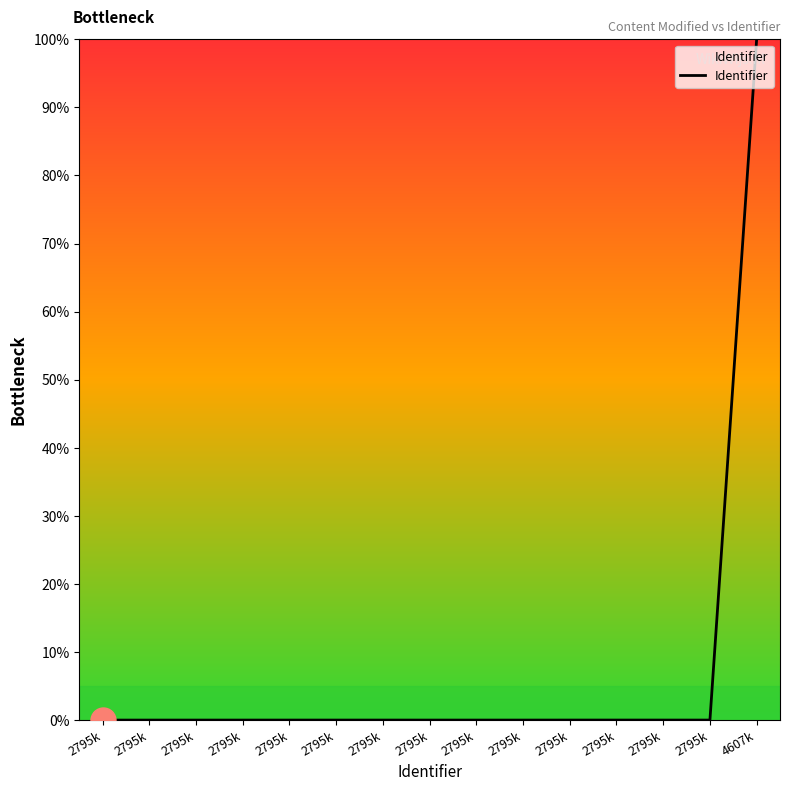

Does the chart display data point markers on the line(s)?

No